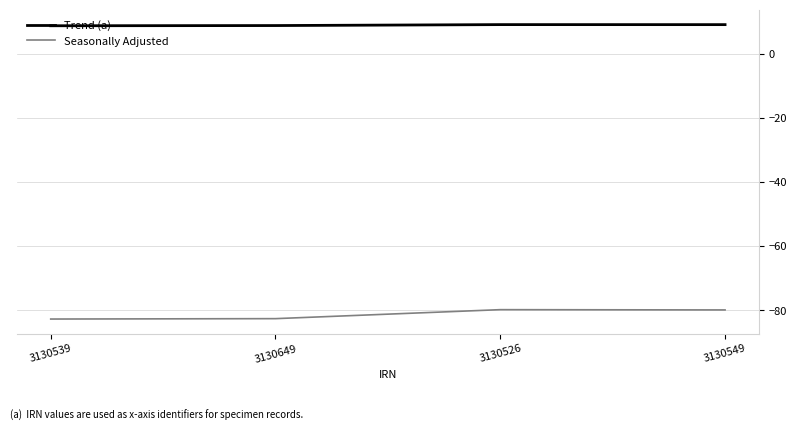

Is it true that Trend (a) equals 2.9 at 3130539?

False